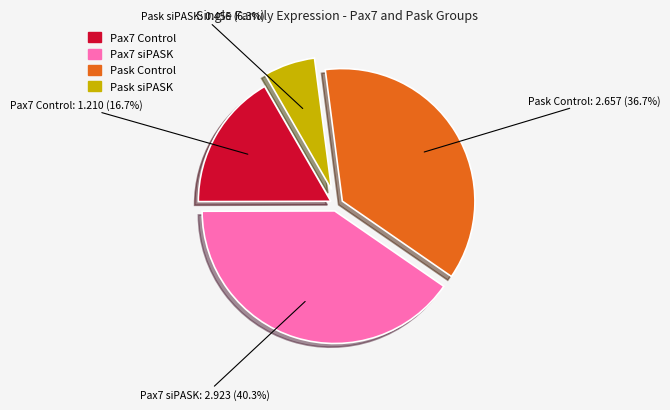

Is there any slice that represents more than half of the pie?

No